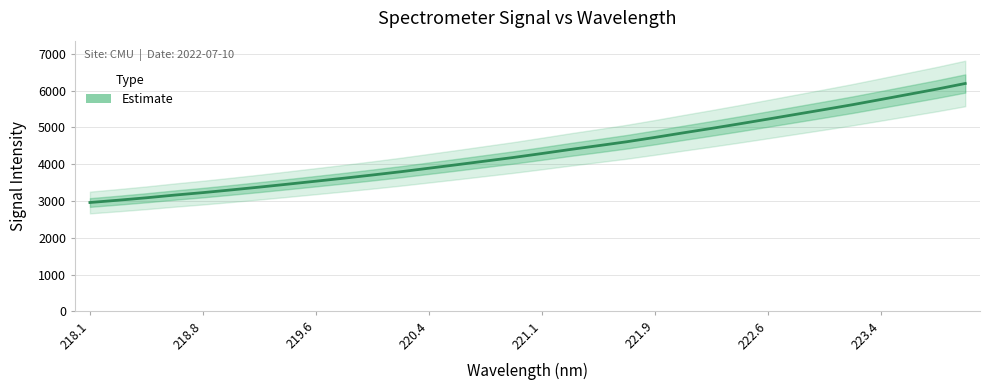

What is the difference between the maximum and minimum values?

3238.3